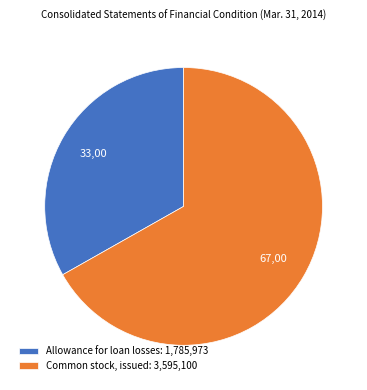

Rank the categories by value from lowest to highest.

Allowance for loan losses, Common stock, issued